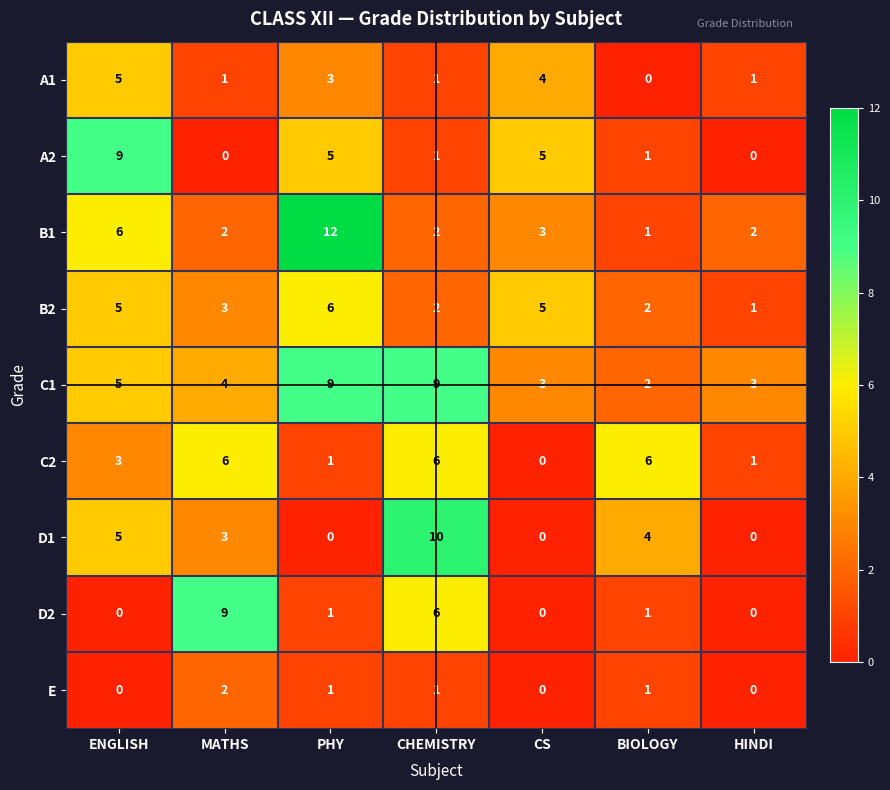

What is the difference between the B2 values at HINDI and ENGLISH?

4